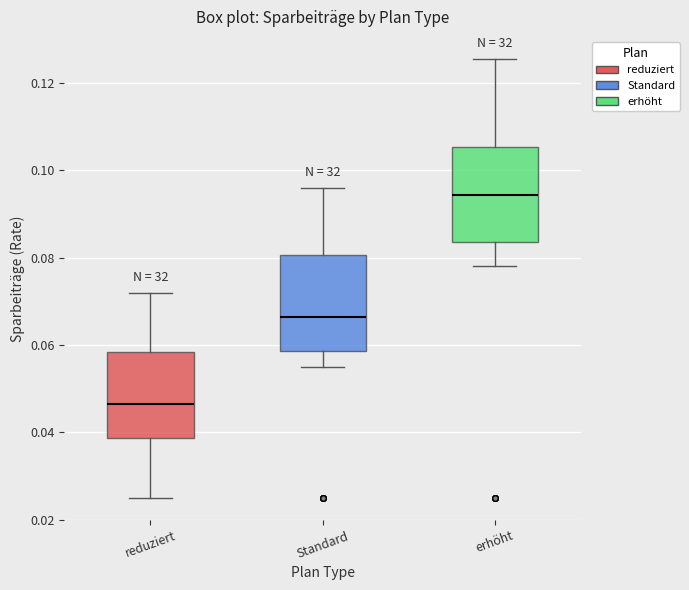

Reading left to right, read every box against the y-axis: the position of its median line, the range the box covers, and the ends of its whiskers. The values are not printed on the chart, so give them approximately, as read against the axis.

reduziert: median 0.046, box 0.038 to 0.058, whiskers 0.026 to 0.072
Standard: median 0.066, box 0.058 to 0.080, whiskers 0.056 to 0.096
erhöht: median 0.094, box 0.084 to 0.106, whiskers 0.078 to 0.126